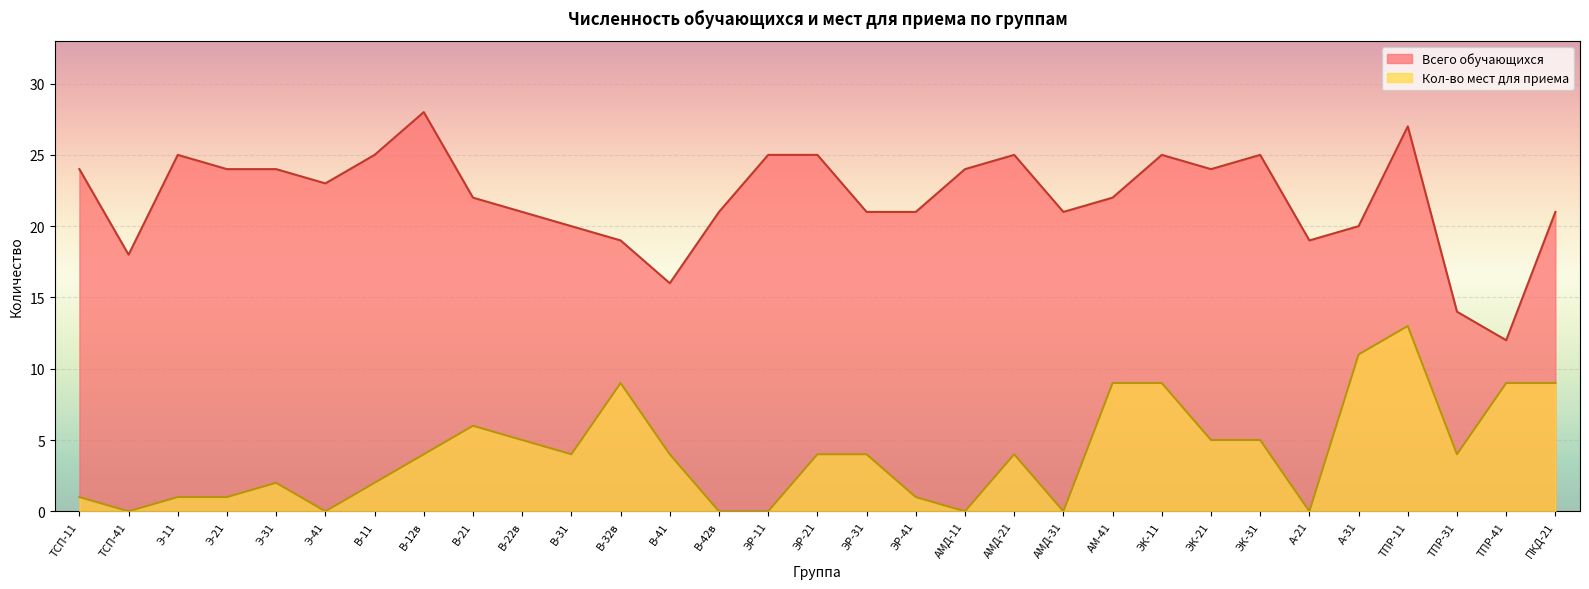

The Кол-во мест для приема series shows 2 at ЭР-41. True or false?

False